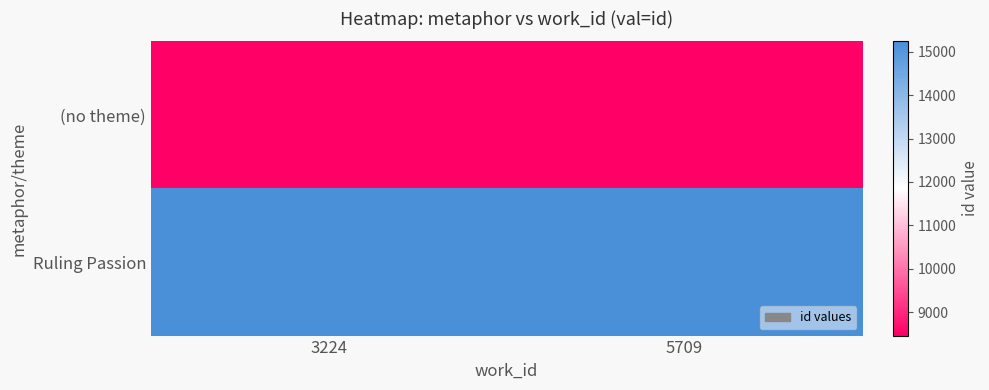

How many series are shown in this chart?

2